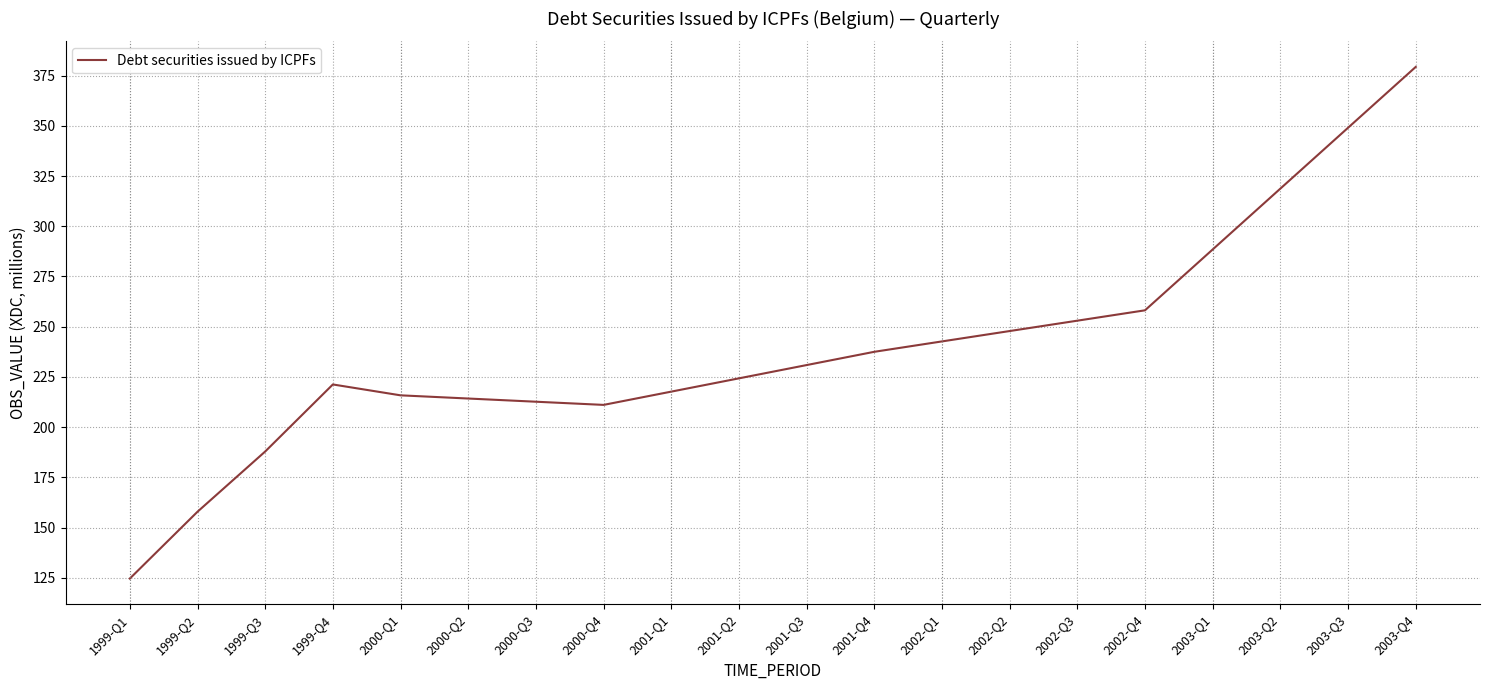

Does the chart have visible grid lines?

Yes